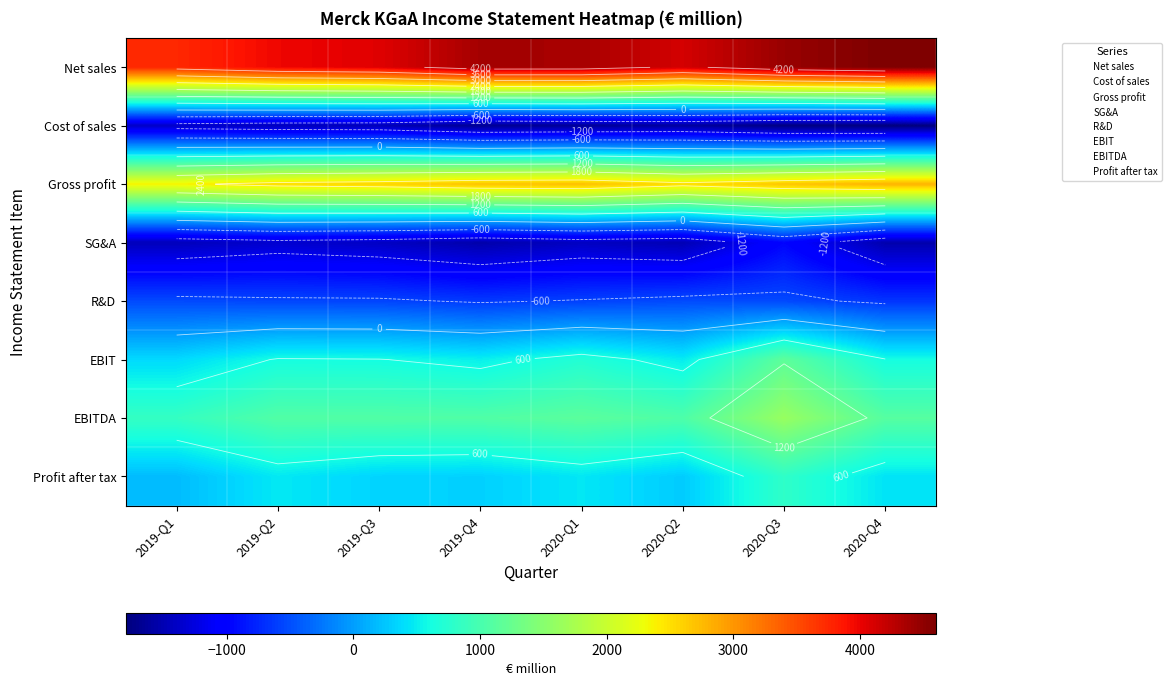

What is the difference between the maximum and minimum values in the Gross profit series?

441.2